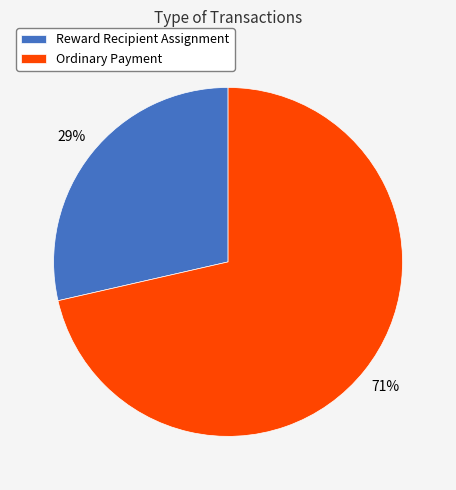

How many slices are in this pie chart?

2